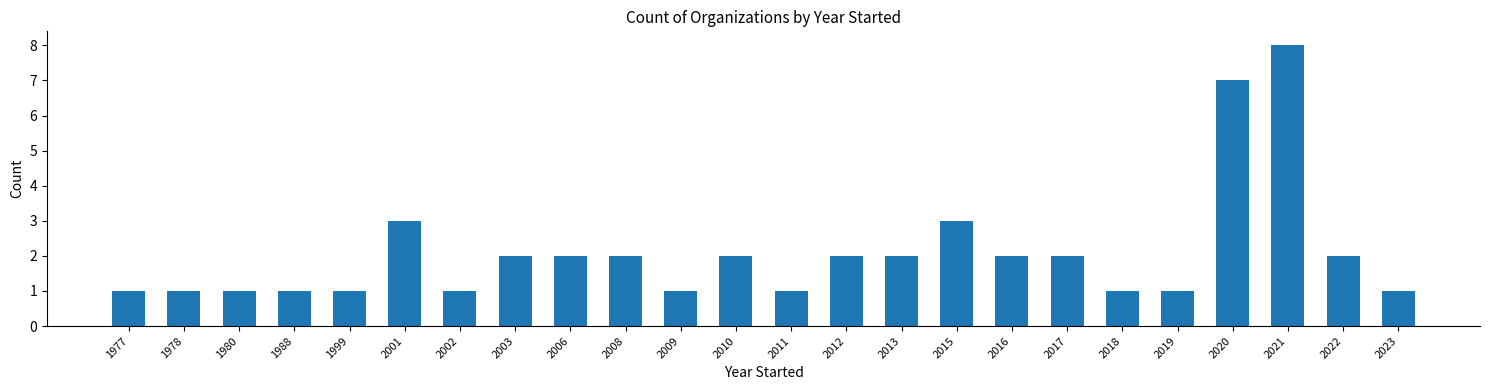

What is the sum of all values?

50